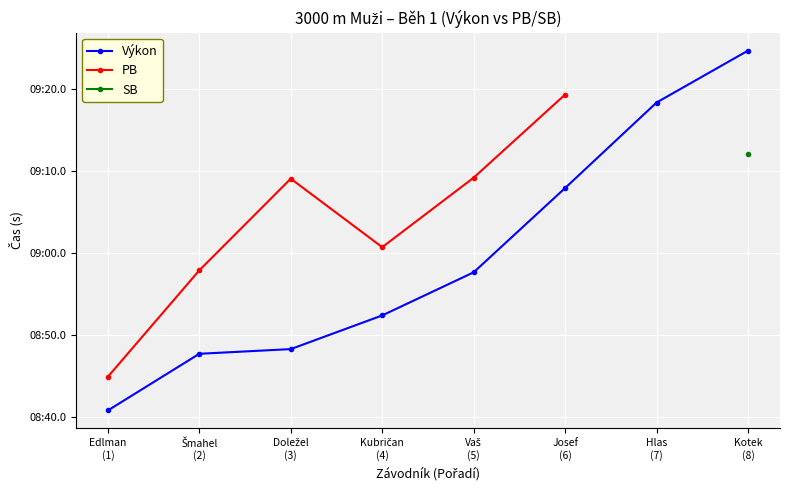

True or false: Výkon has more than 1 interior local peaks.

False